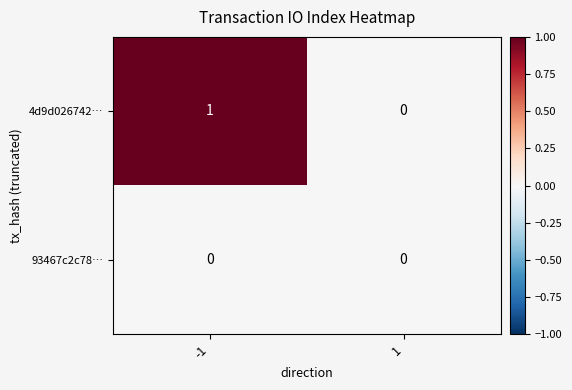

Reading right to left, extract all data points from this chart.

4d9d026742…: 0	1
93467c2c78…: 0	0